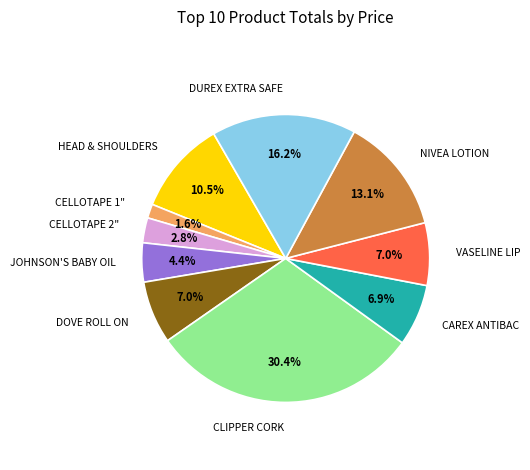

Is there a majority slice in this chart?

No